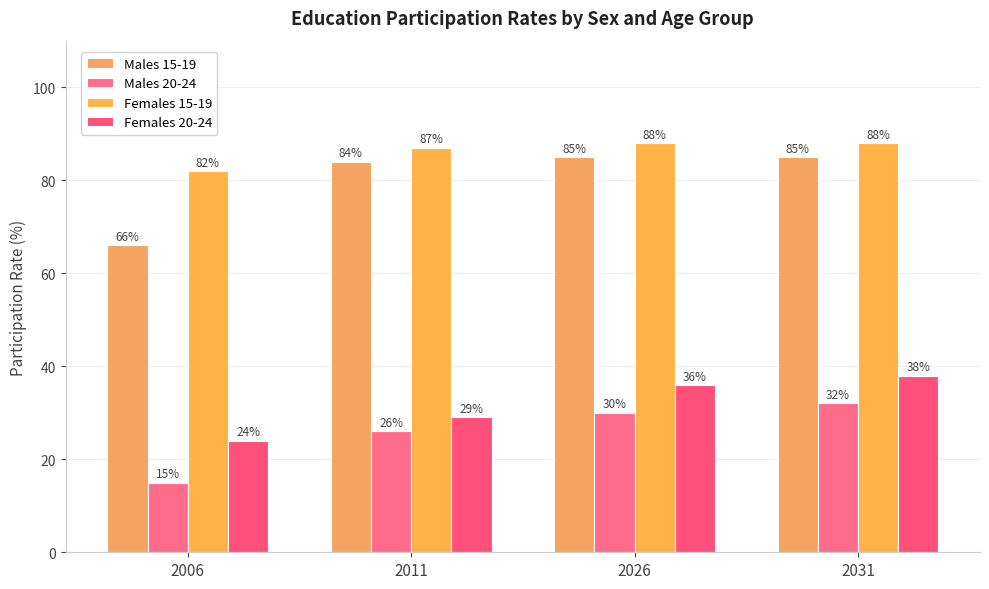

What is the value of the Males 20-24 bar at the 3rd from the left?

30